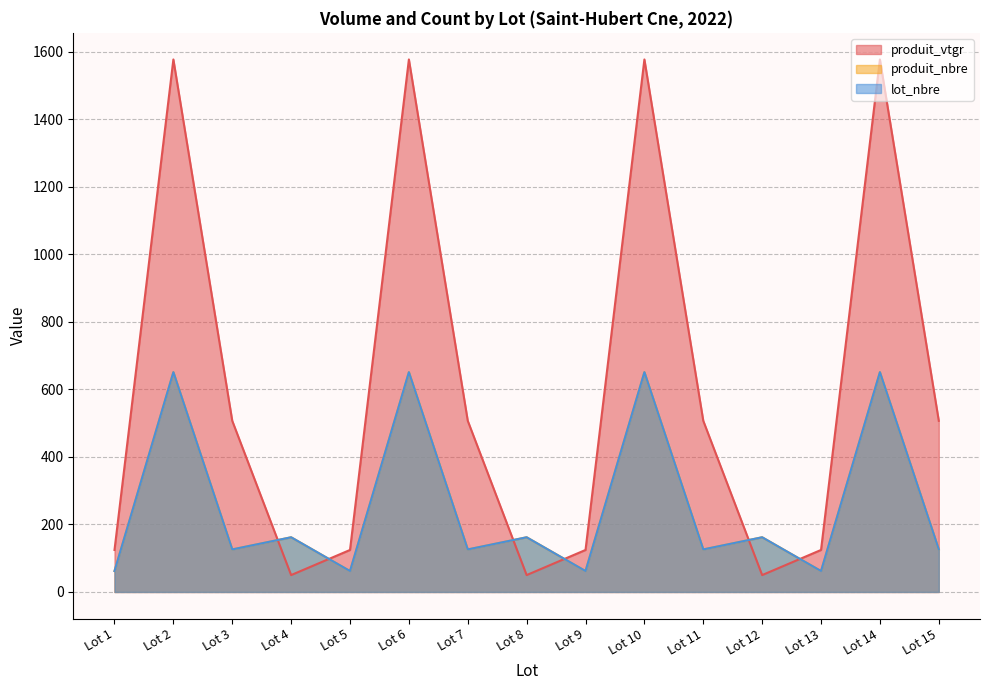

Which has a higher value, Lot 13 or Lot 1?

Lot 13